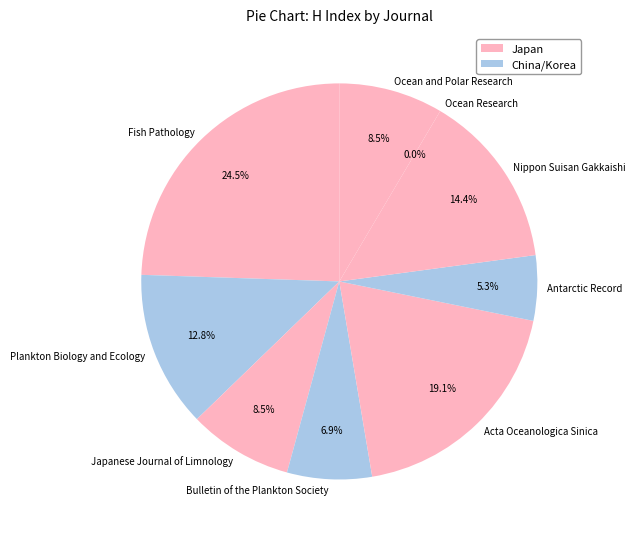

What portion of the pie excludes Ocean Research?

100.0%